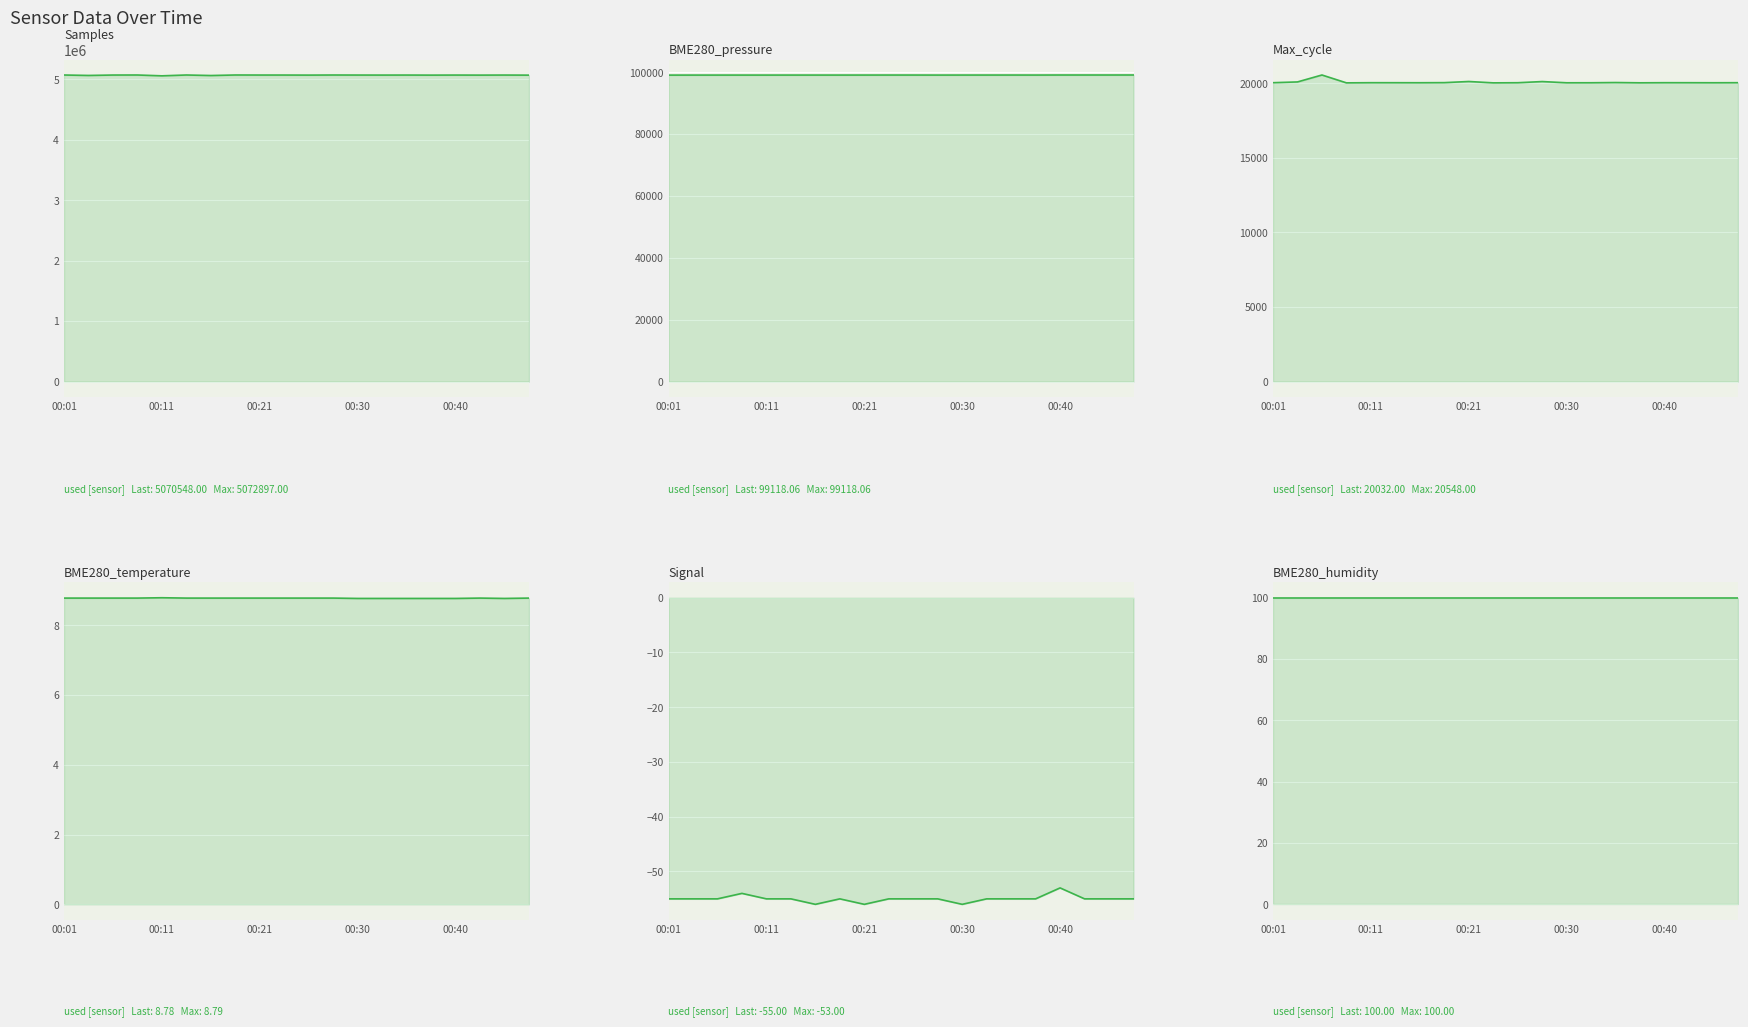

Which series changed the most between 00:35 and 00:45?

Samples